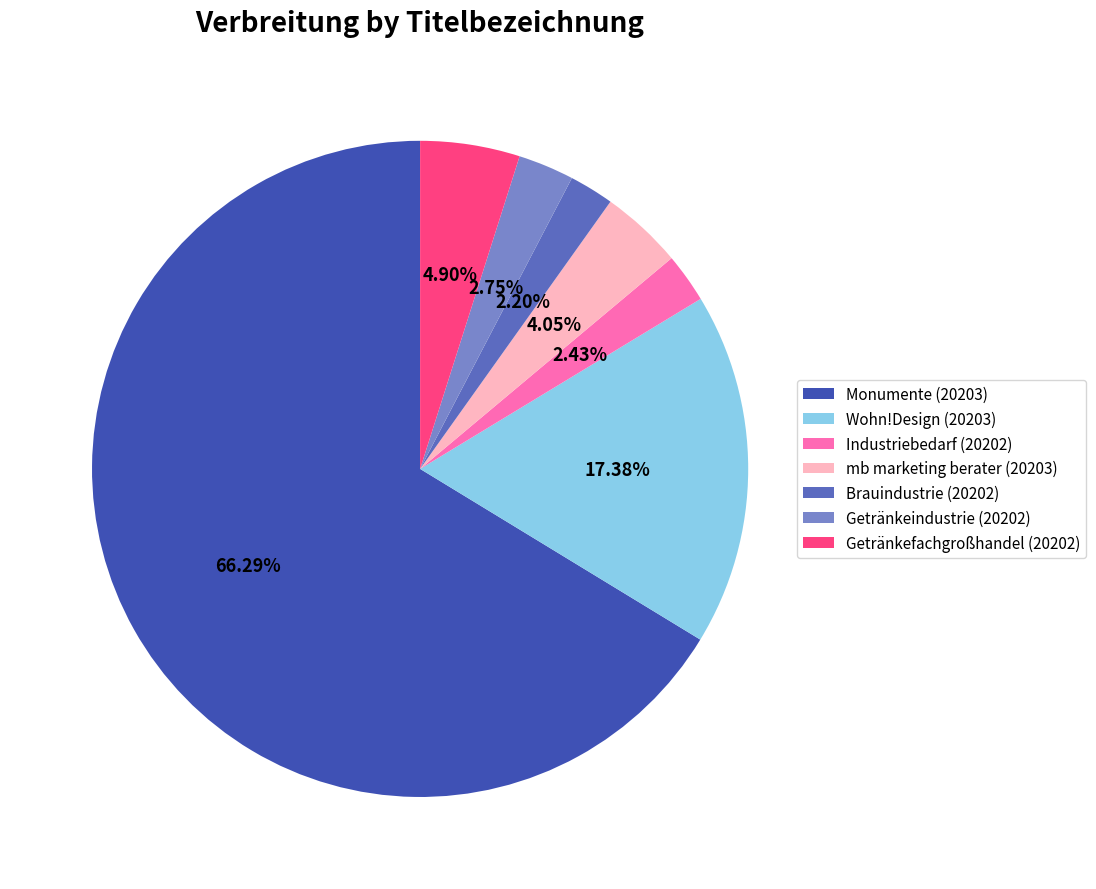

True or false: Industriebedarf (20202) accounts for 2% of the total.

True